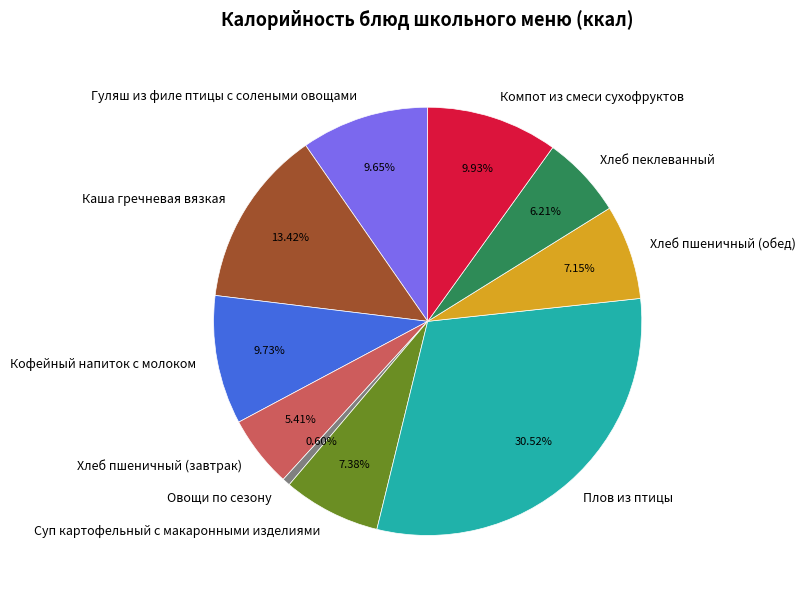

True or false: Хлеб пшеничный (завтрак) accounts for 5% of the total.

True